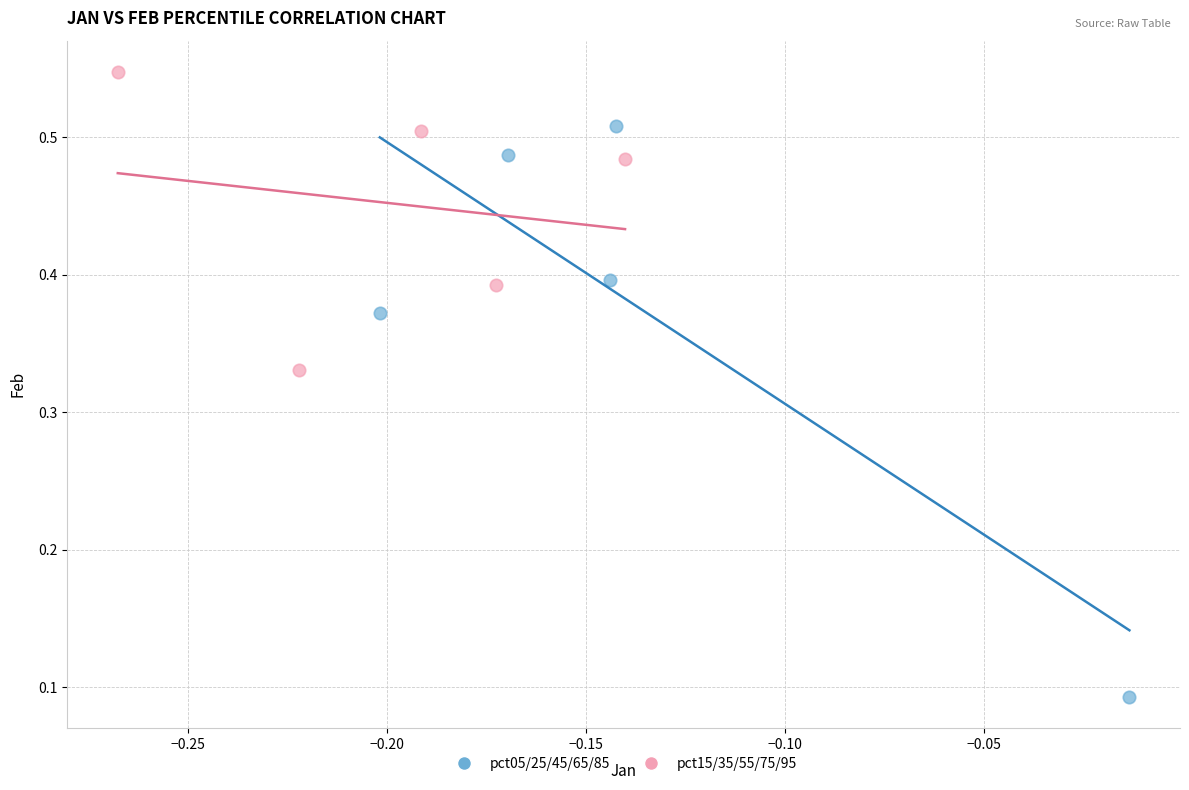

Which series has the widest spread of Y values?

pct05/25/45/65/85